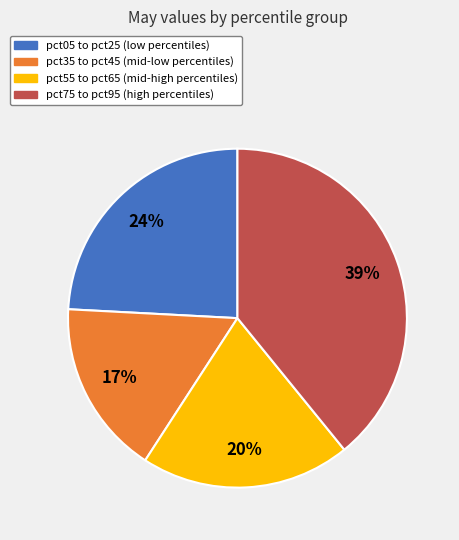

Approximately how many times larger is the value at pct75 to pct95 (high percentiles) compared to pct35 to pct45 (mid-low percentiles)?

2.3